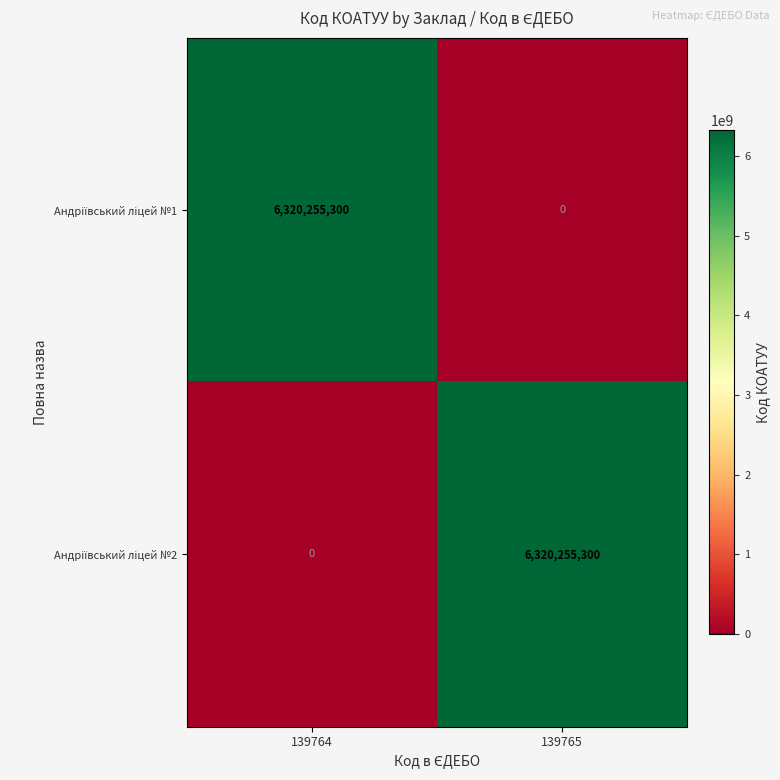

What is the total value across all series at 139765?

6320255300